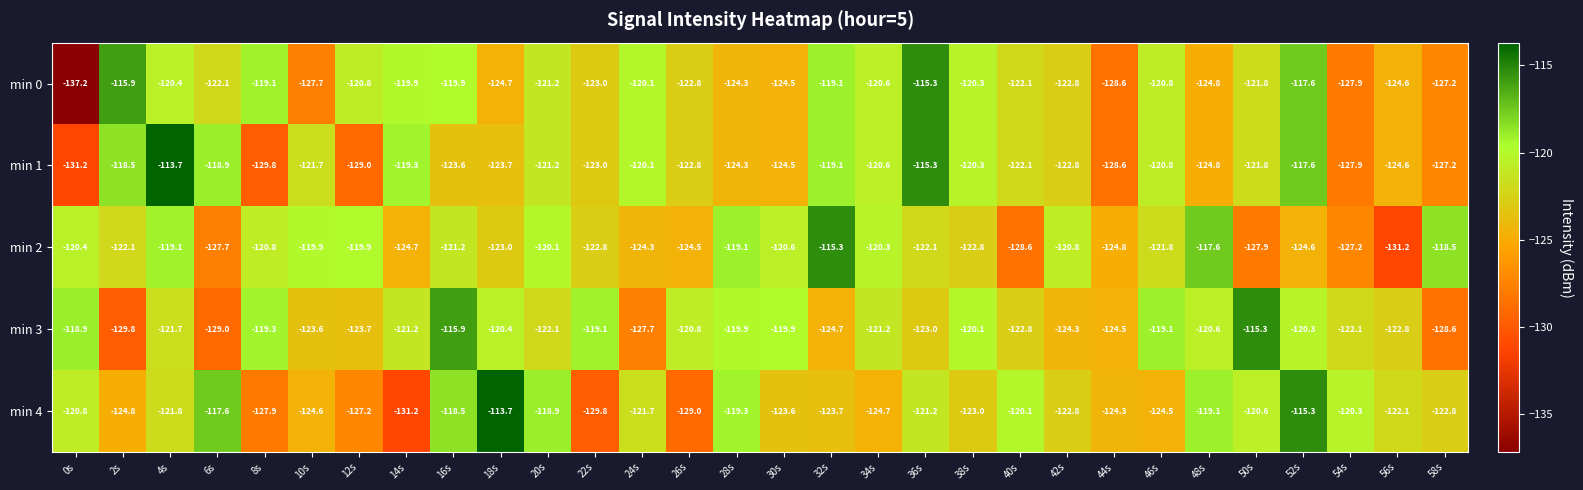

Which series changed the most between 34s and 50s?

min 2